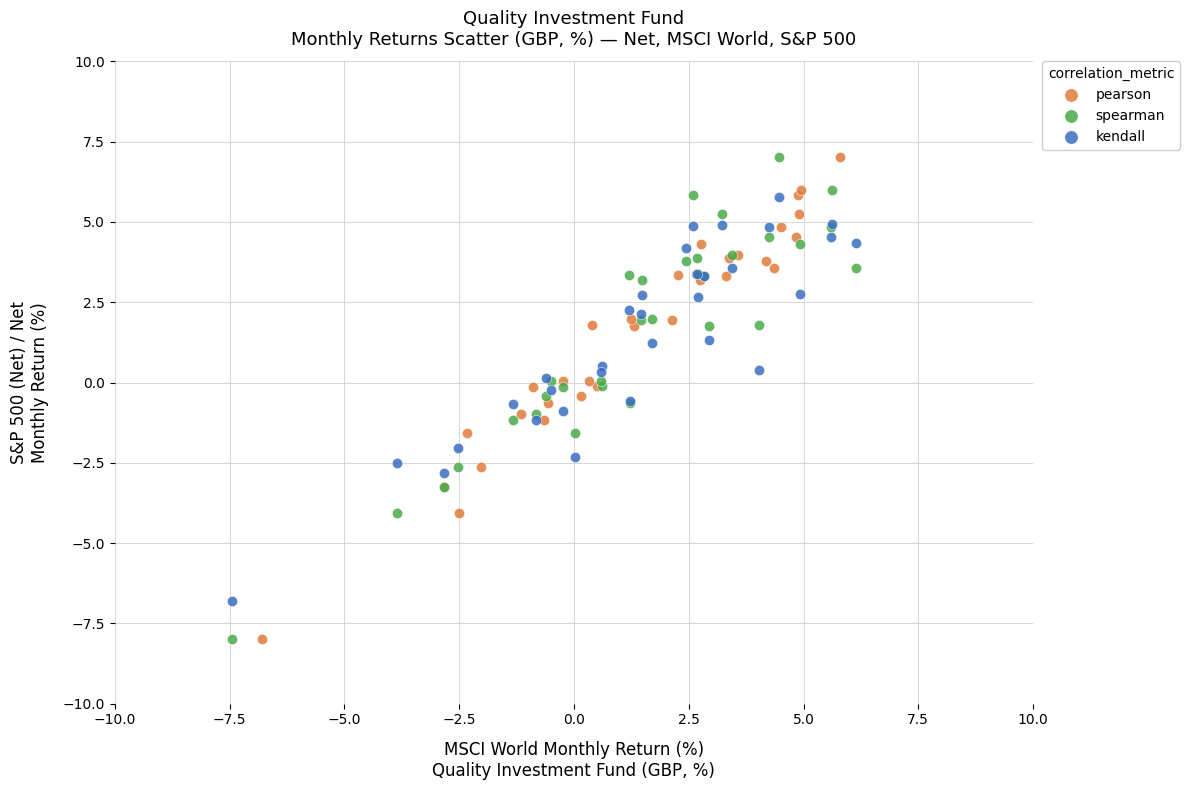

What are all the series names shown in the legend?

pearson, spearman, kendall